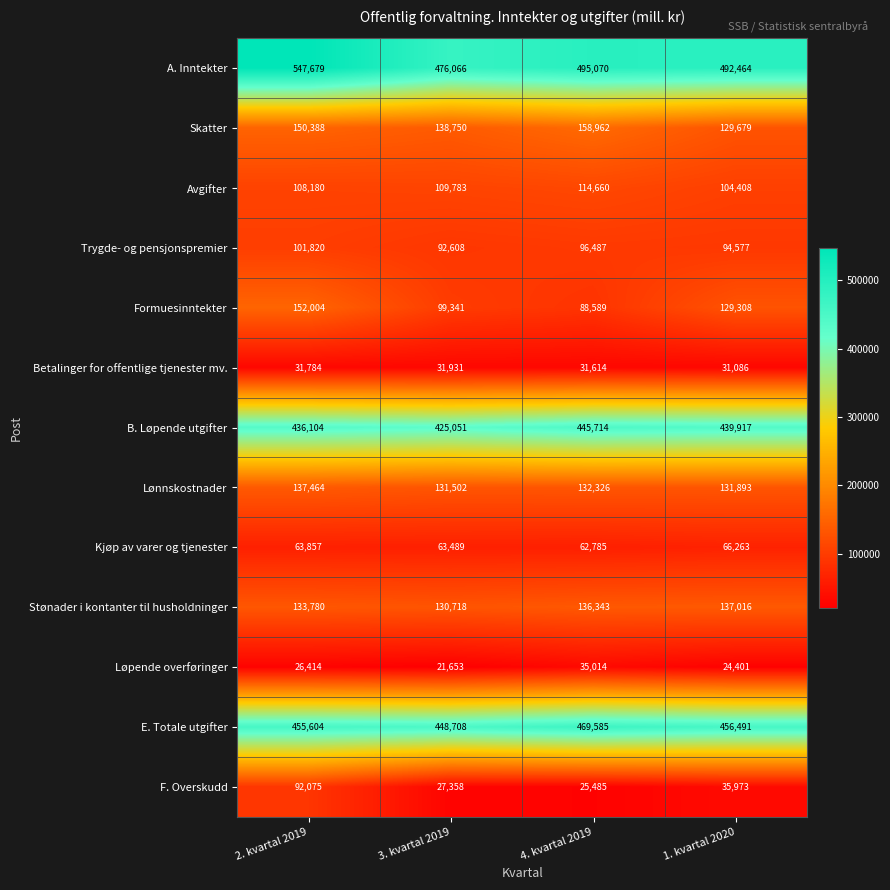

What is the difference between the second highest and second lowest values in the Avgifter series?

1603